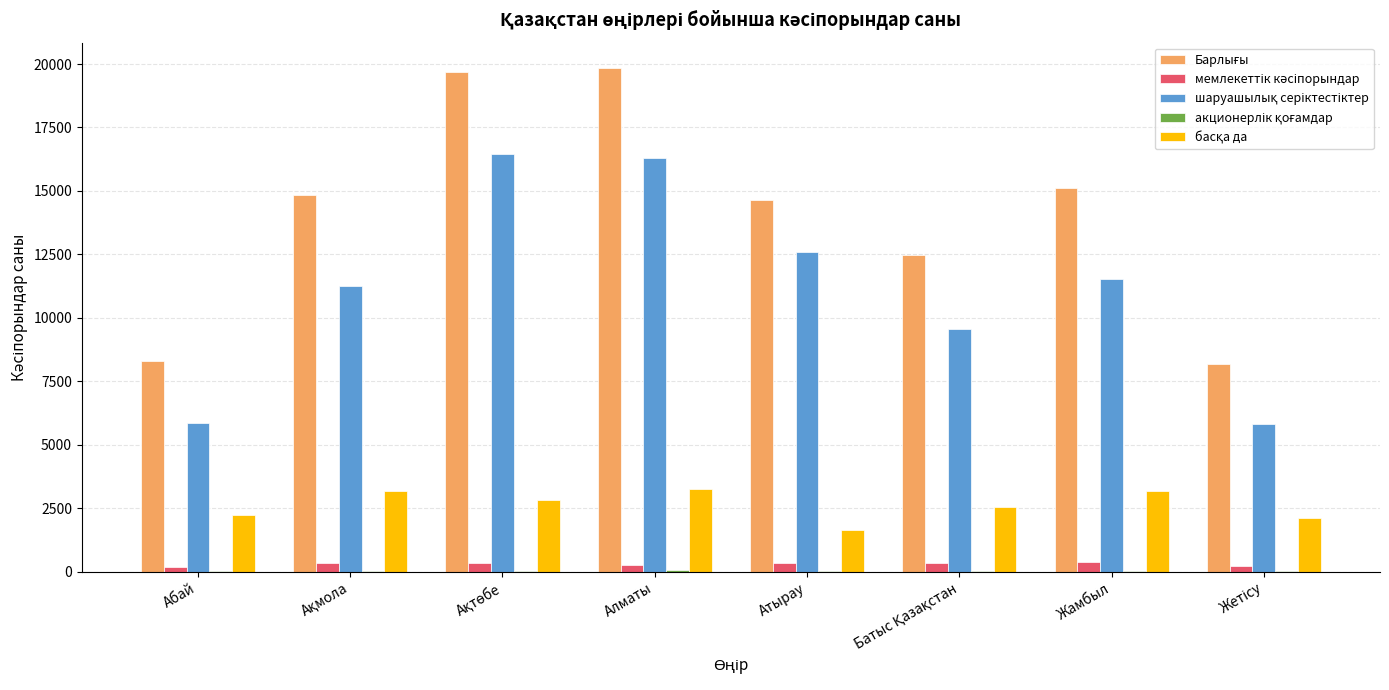

What is the maximum value shown in the chart?

19849